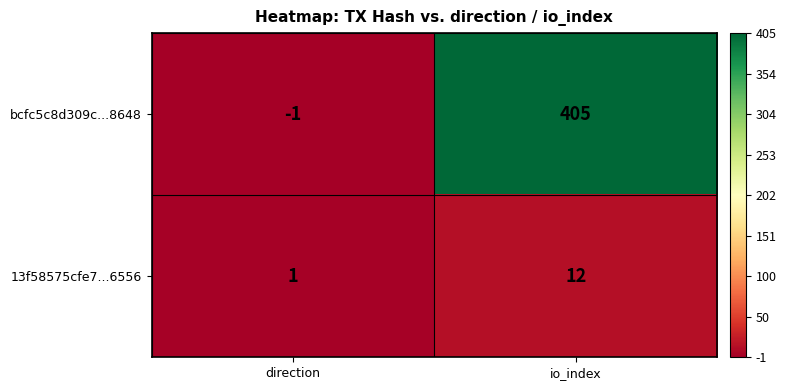

The value of 13f58575cfe7...6556 at io_index is 5. True or false?

False